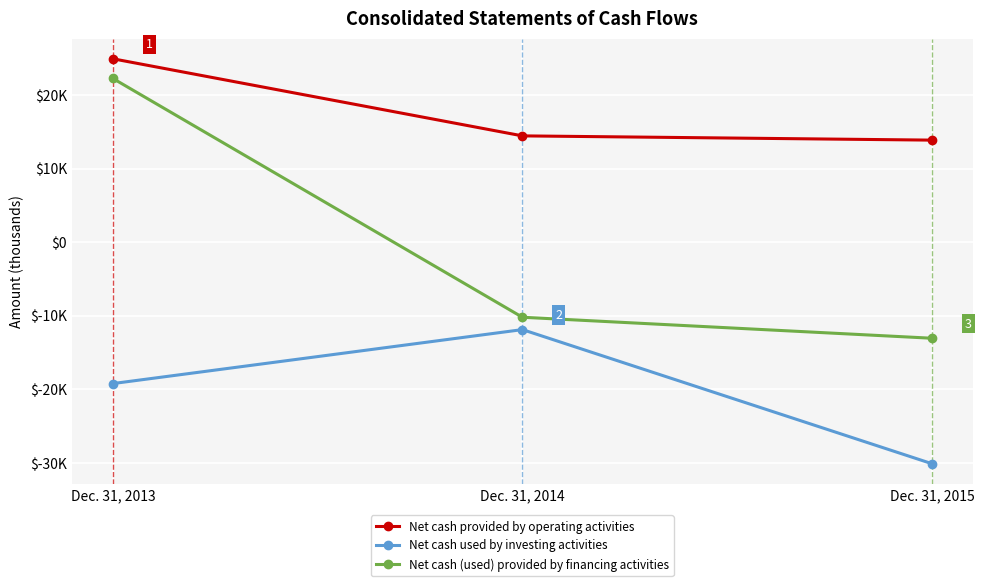

Between Dec. 31, 2013 and Dec. 31, 2014, which series saw the biggest shift?

Net cash (used) provided by financing activities